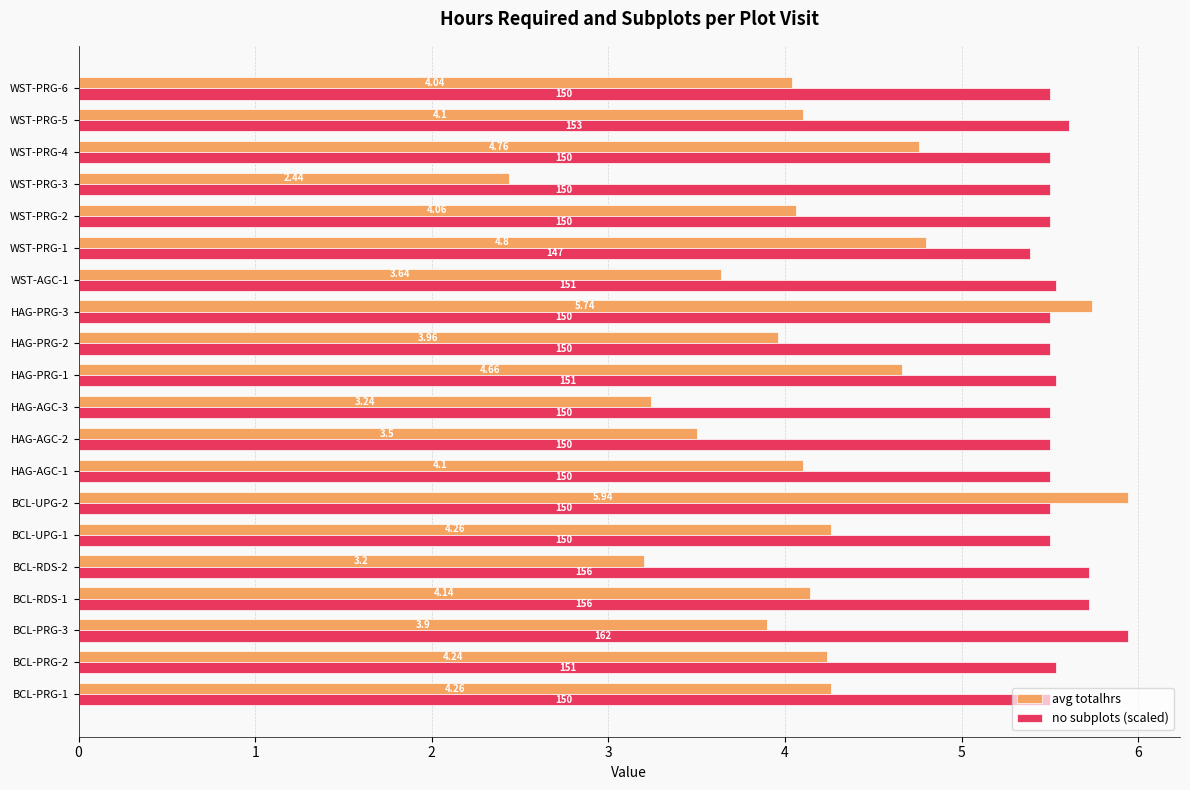

What is the sum of all no subplots (scaled) values?

111.0